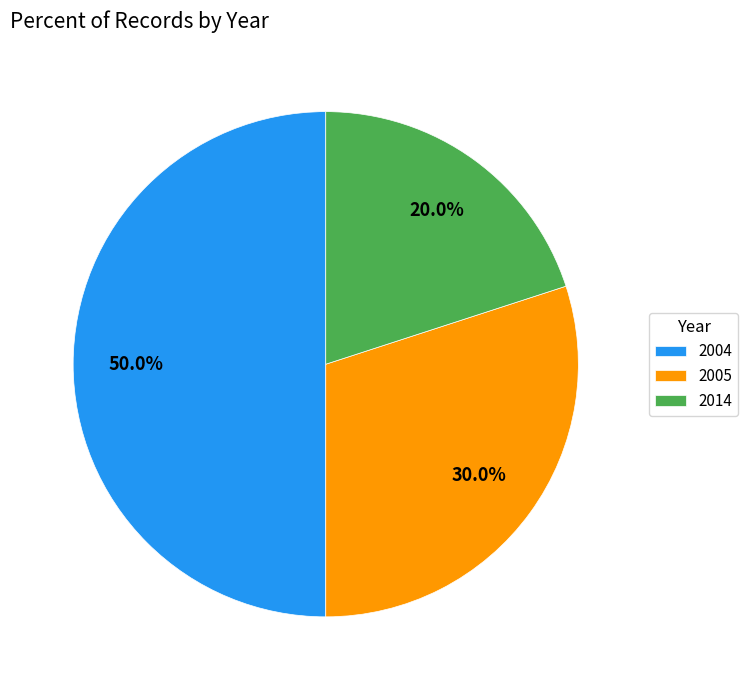

How many slices are in this pie chart?

3